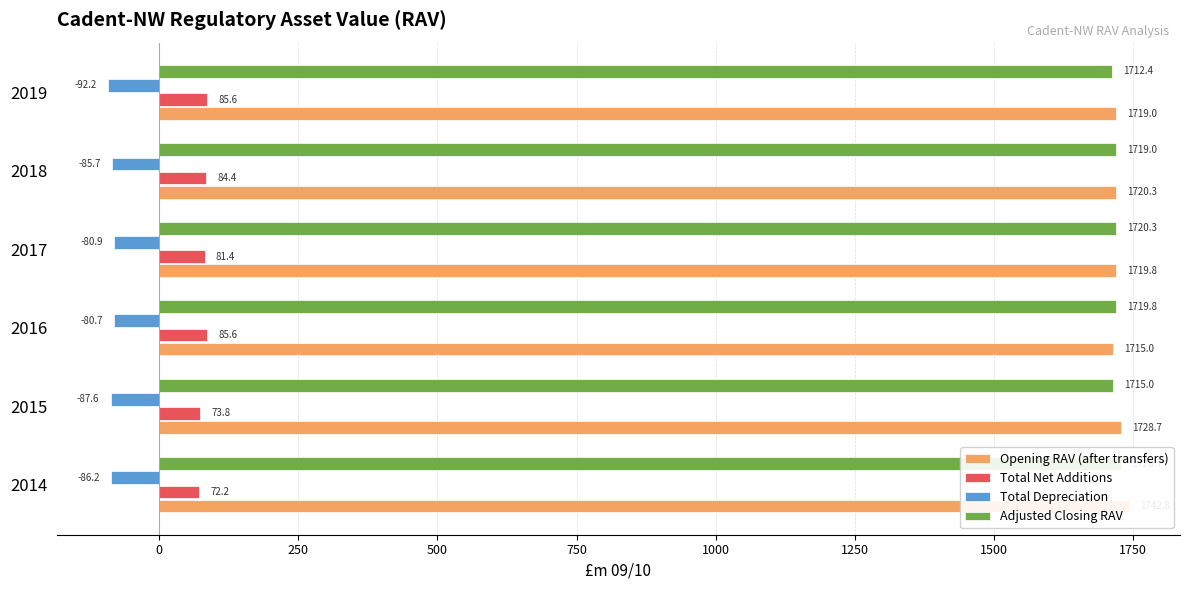

How many bars are there in total?

24